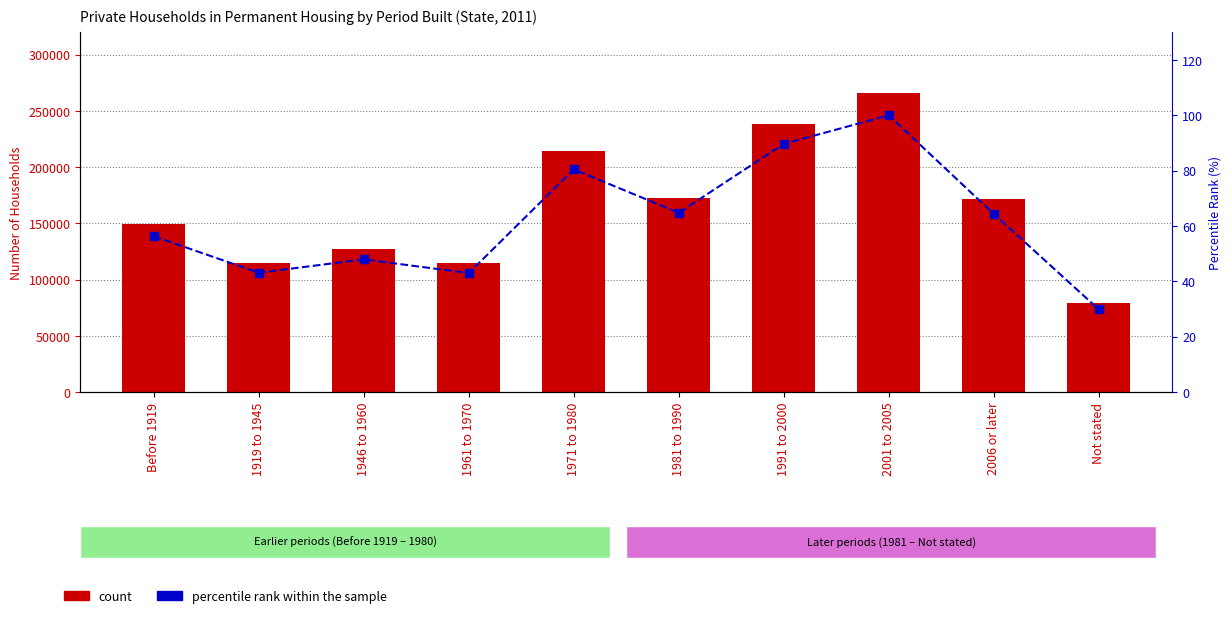

What position from the left is 1919 to 1945?

2